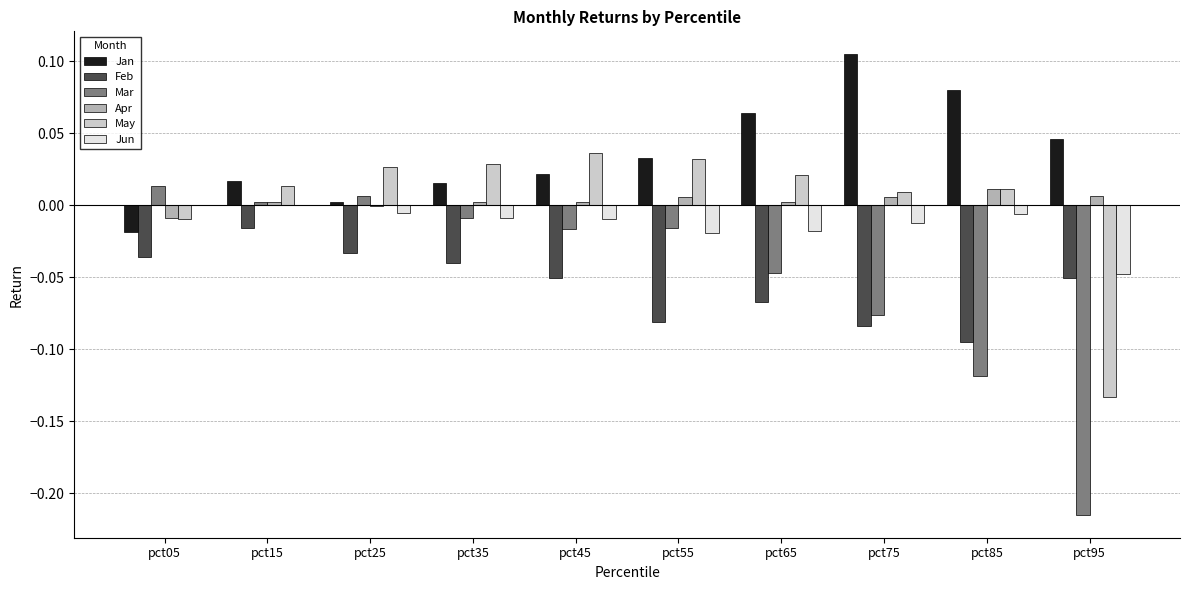

The value of May at pct55 is 0.0. True or false?

True